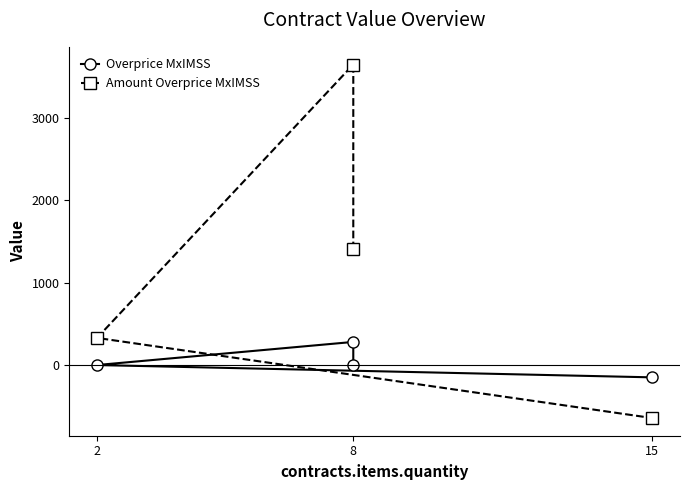

How many series are shown in this chart?

2